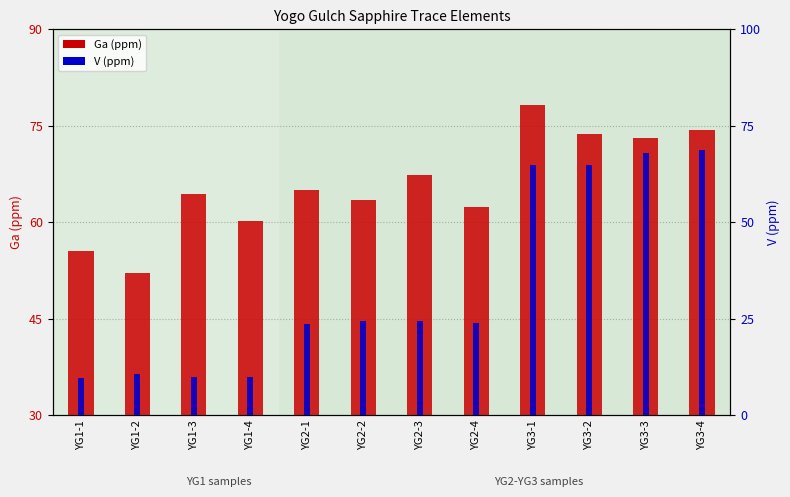

Is it true that V equals 116.6 at YG3-4?

False